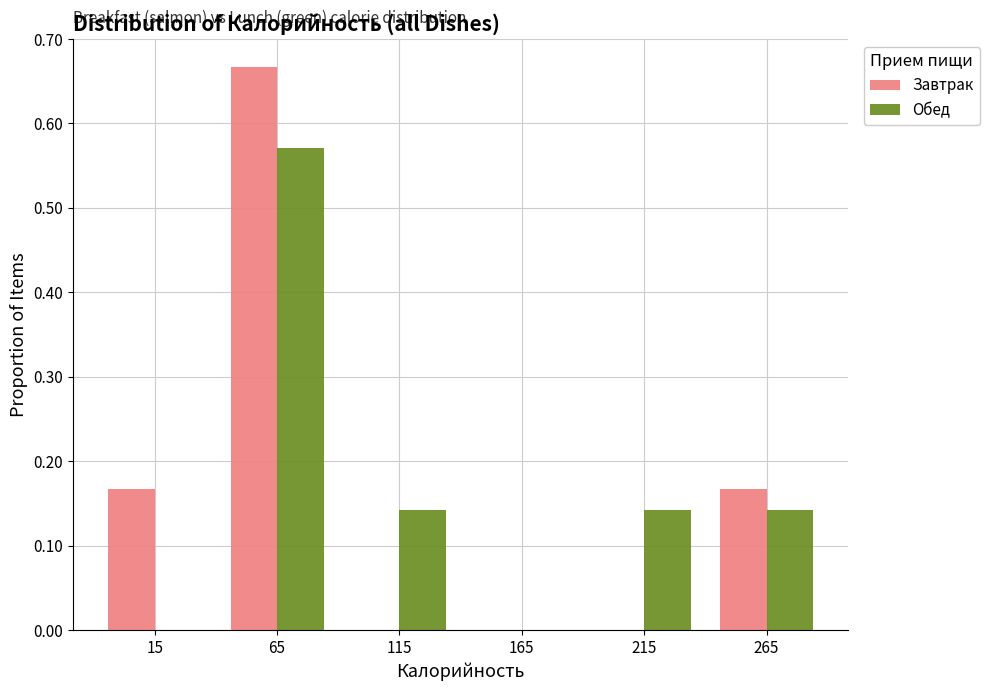

Reading left to right, transcribe this chart: for each range on the x-axis, give the height of each series' bar. The values are not printed on the chart, so give them approximately, as read against the axis.

-10 to 40: Завтрак=0.17	Обед=0
40 to 90: Завтрак=0.67	Обед=0.57
90 to 140: Завтрак=0	Обед=0.14
140 to 190: Завтрак=0	Обед=0
190 to 240: Завтрак=0	Обед=0.14
240 to 290: Завтрак=0.17	Обед=0.14